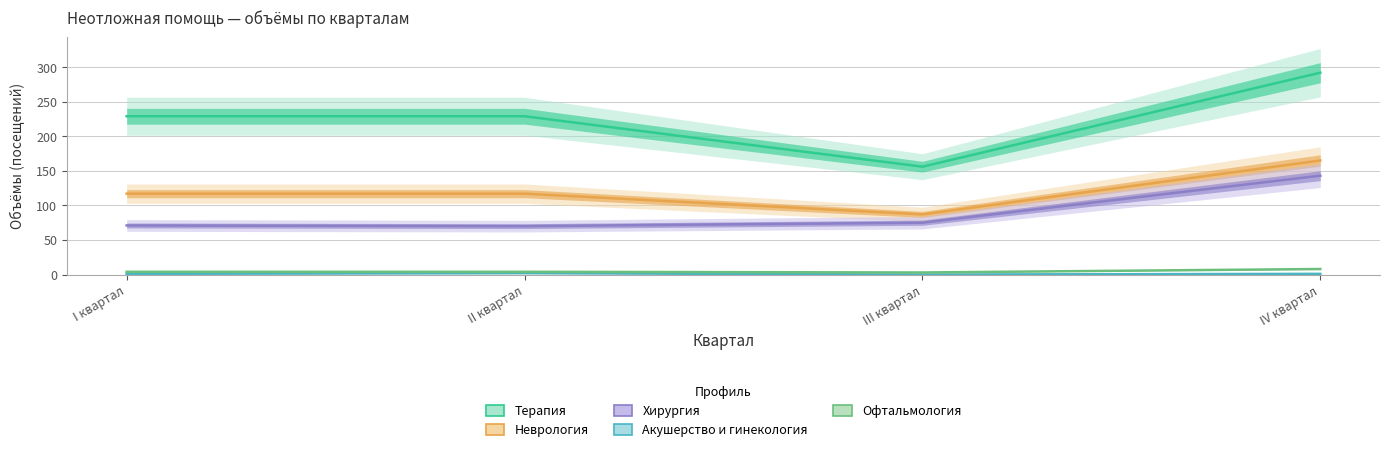

At which category is the sum across all series the highest?

IV квартал